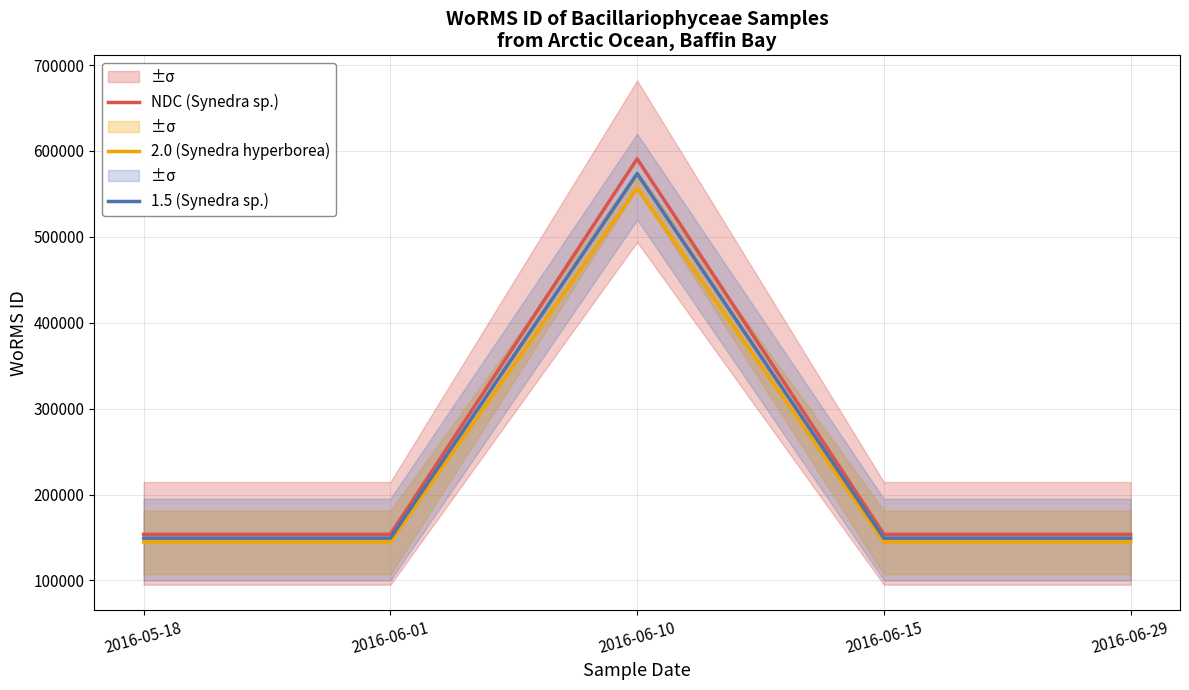

True or false: 1.5 (Synedra sp.) and 2.0 (Synedra hyperborea) cross at least once.

False